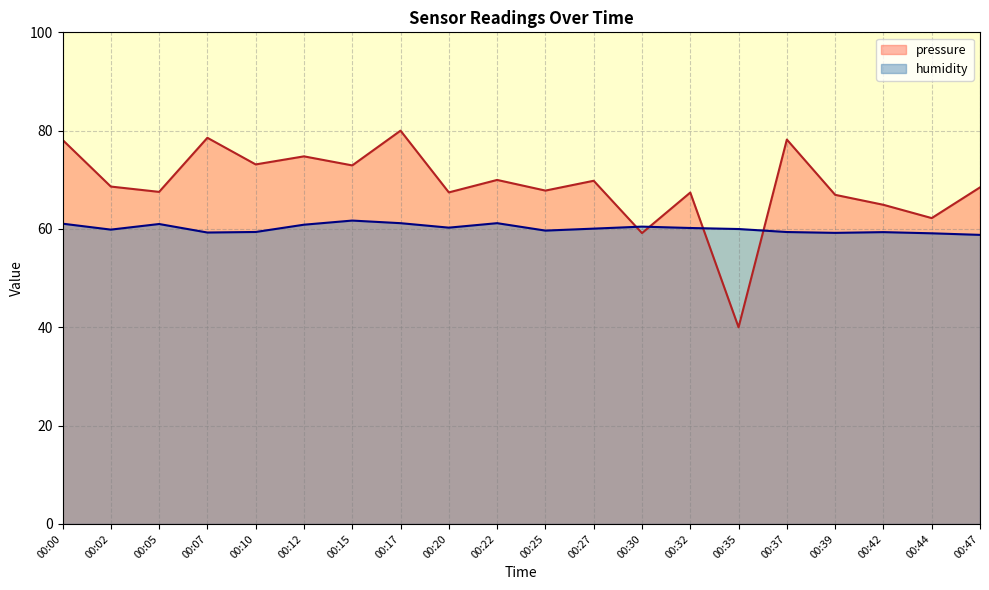

True or false: humidity and pressure cross at least once.

True